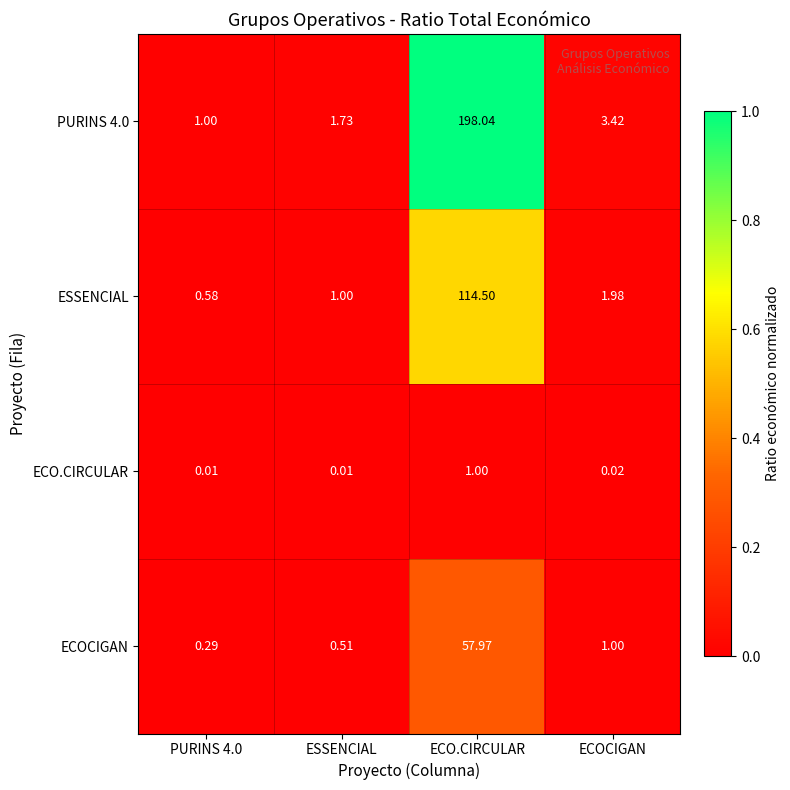

At which category does the chart reach its peak across all series?

ECO.CIRCULAR